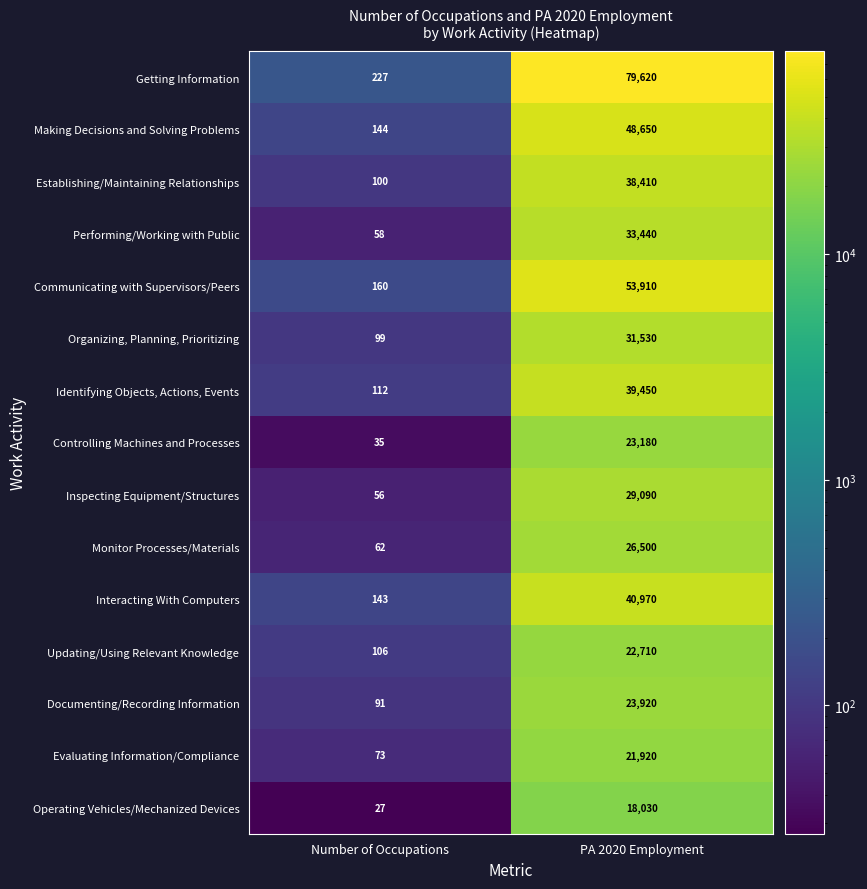

What is the difference between the Operating Vehicles/Mechanized Devices values at PA 2020 Employment and Number of Occupations?

18003